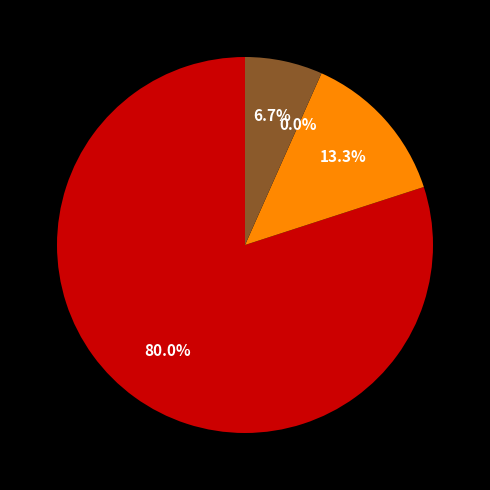

Is there any slice that represents more than half of the pie?

Yes